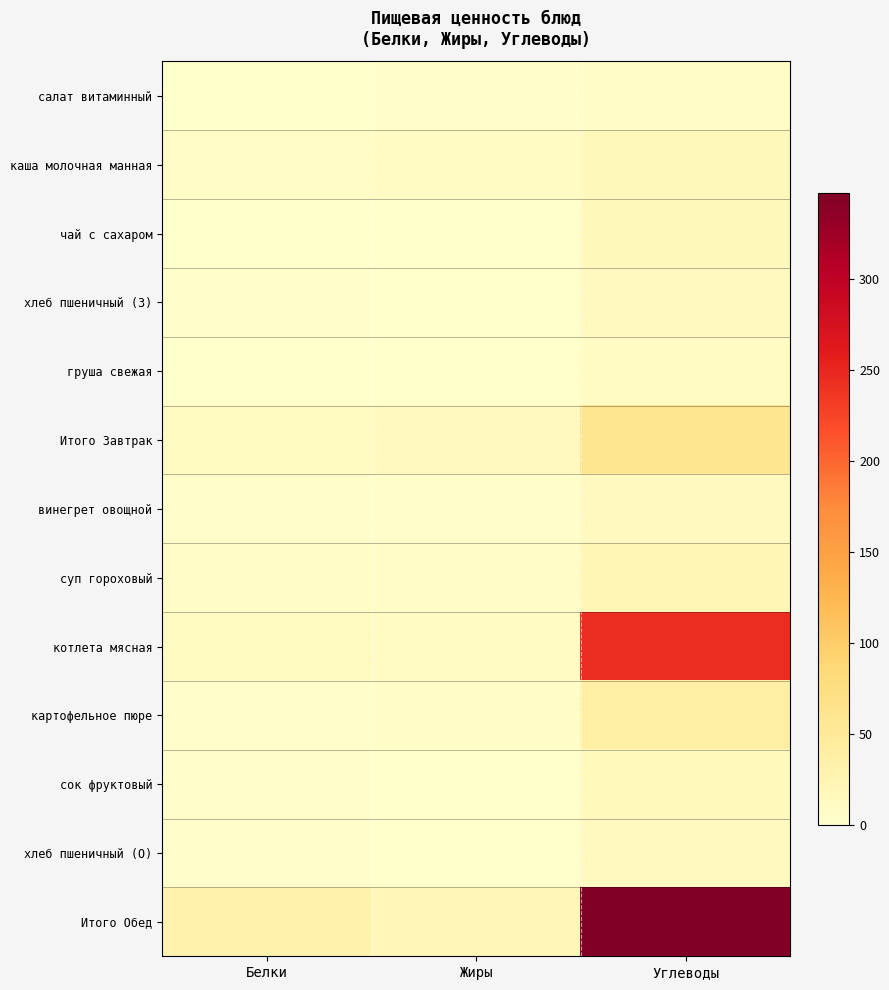

At which category is the sum across all series the highest?

Углеводы